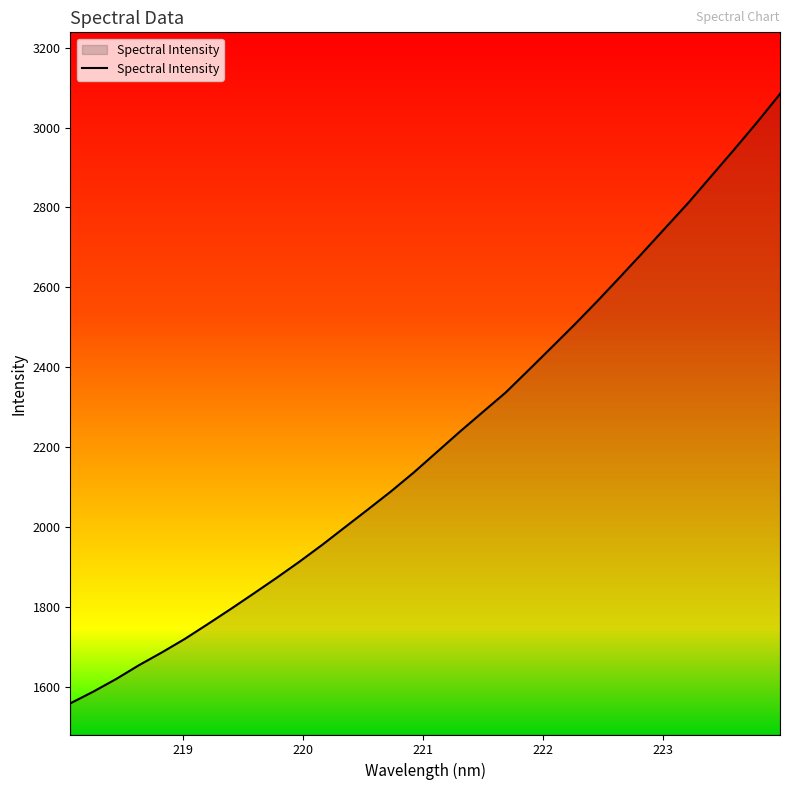

What is the smallest value displayed?

1558.6